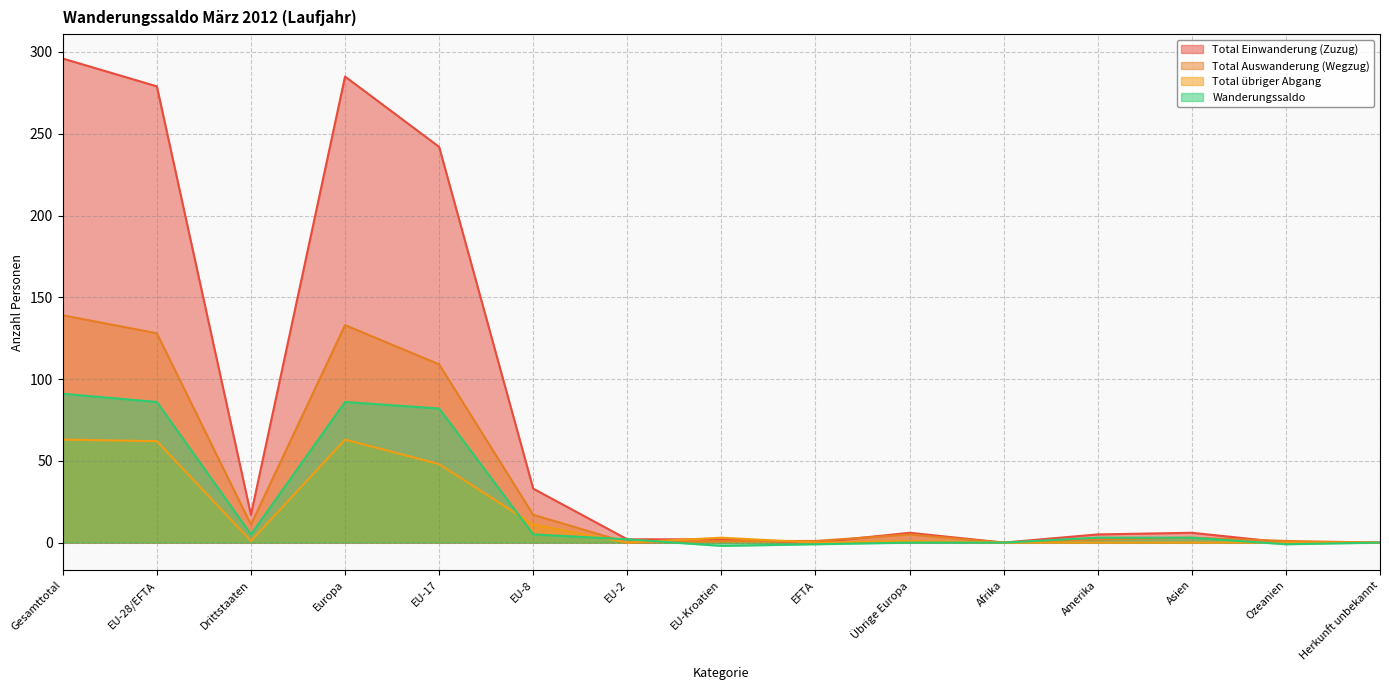

Rank the series by their maximum value, from lowest to highest.

Total übriger Abgang, Wanderungssaldo, Total Auswanderung (Wegzug), Total Einwanderung (Zuzug)